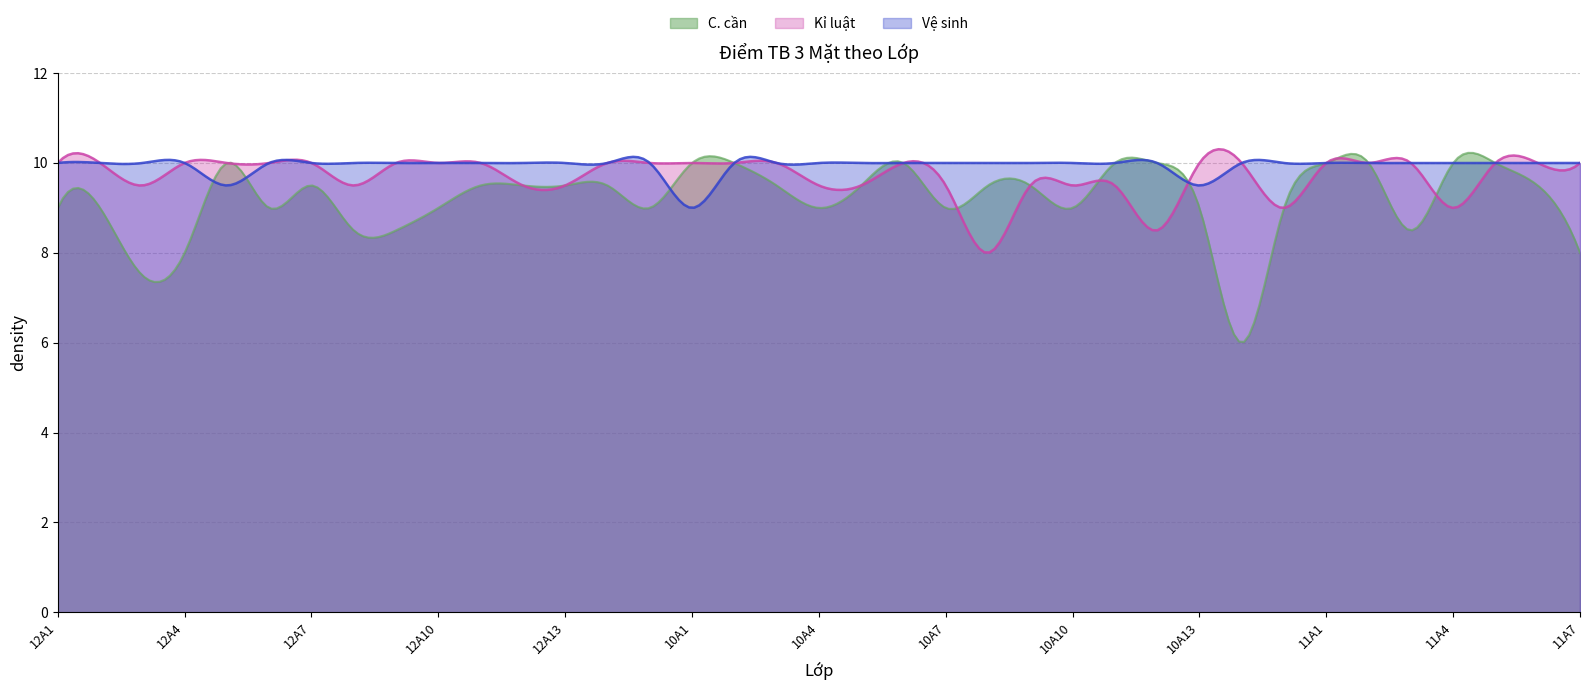

True or false: Kỉ luật has more than 0 points higher than both neighbors.

True